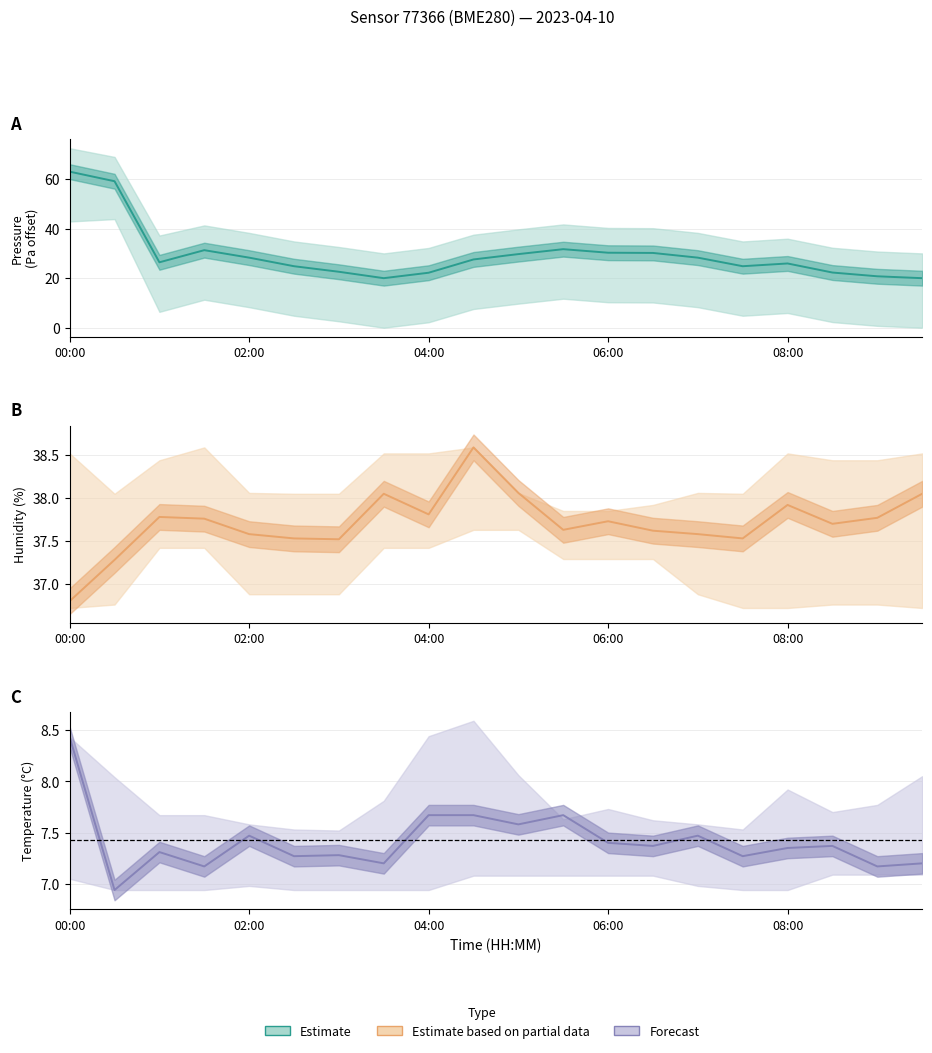

Between 04:00 and 06:00, which is larger?

06:00